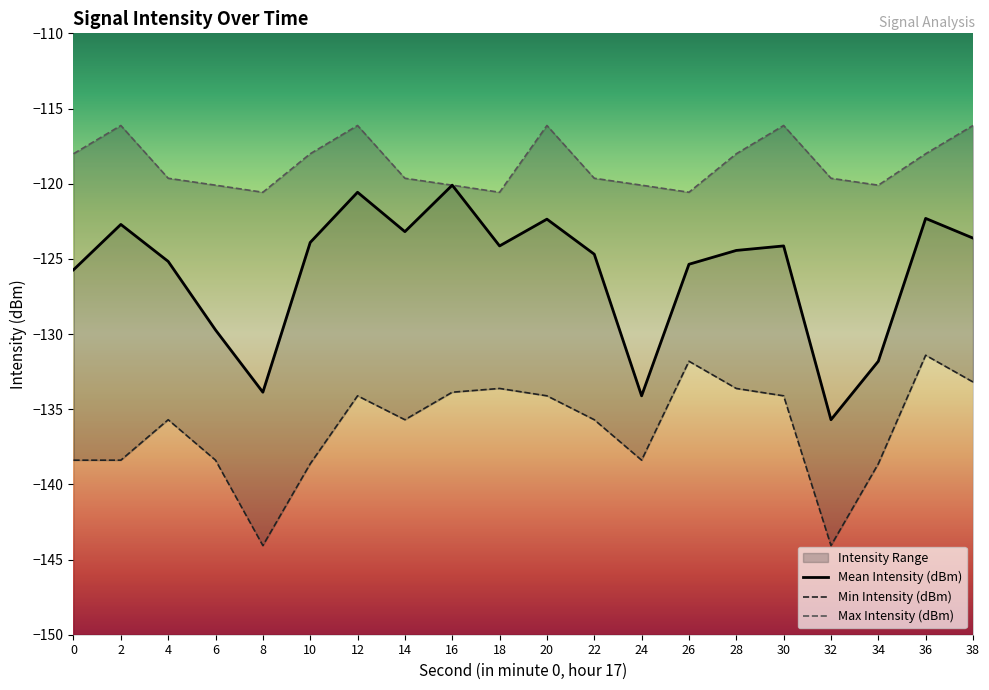

How many data points in Min Intensity (dBm) are above -135?

9